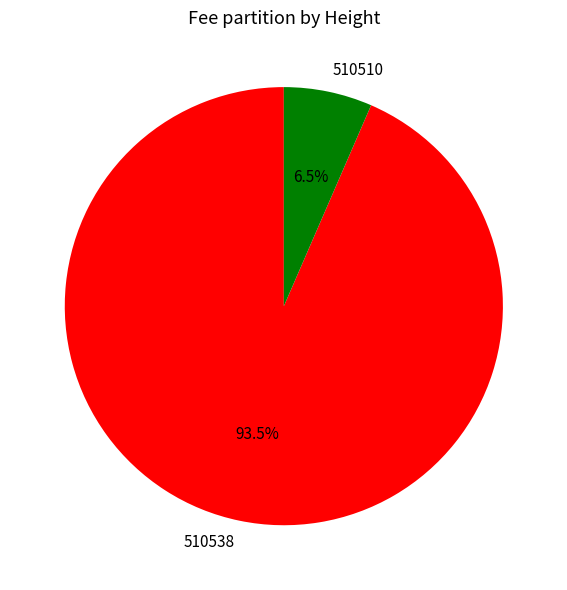

Rank the categories by value from lowest to highest.

510510, 510538